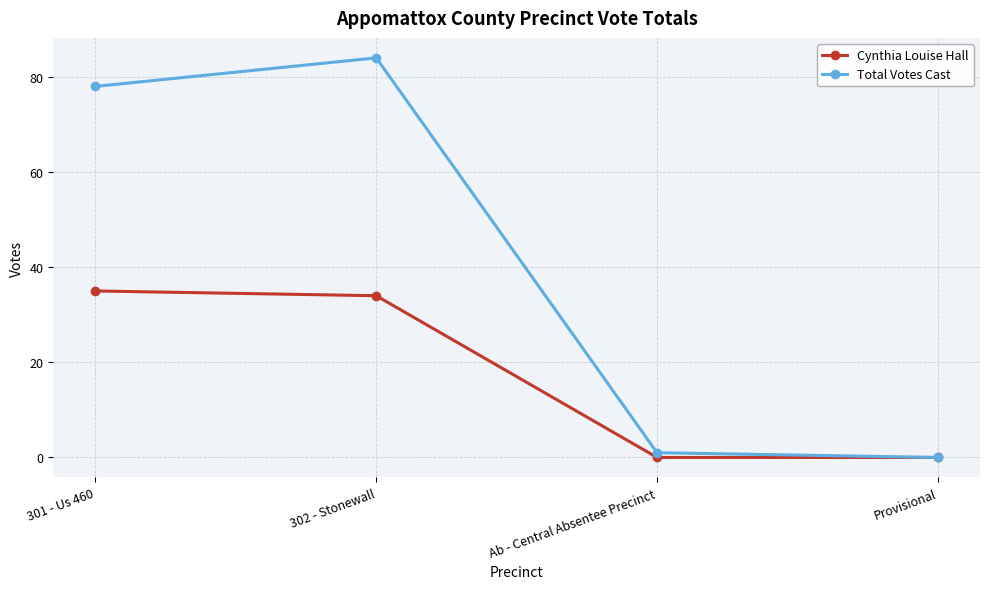

List the series in order of their overall mean, highest first.

Total Votes Cast, Cynthia Louise Hall